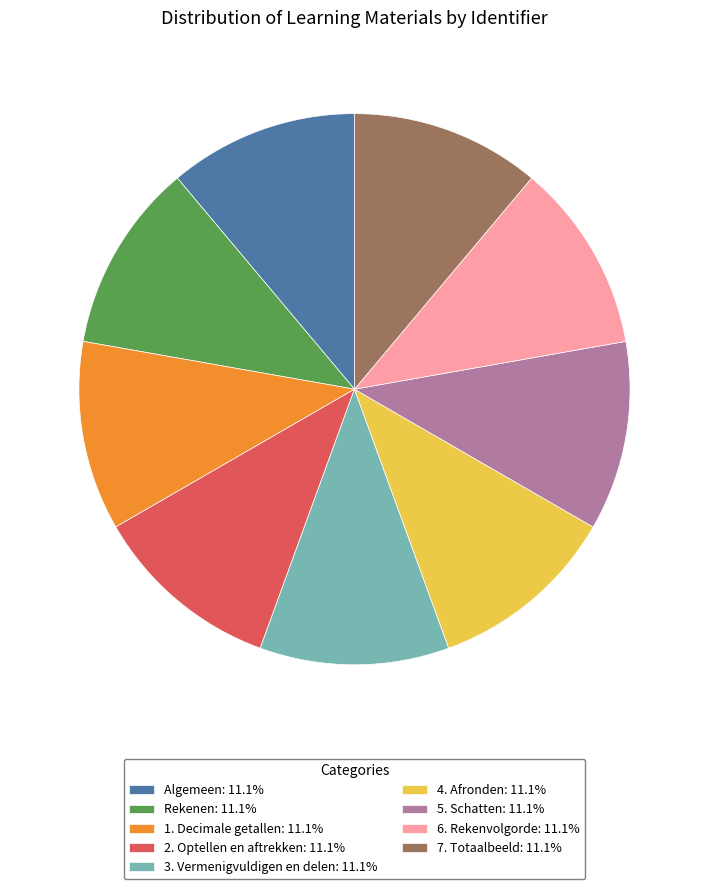

Does any single category account for the majority?

No